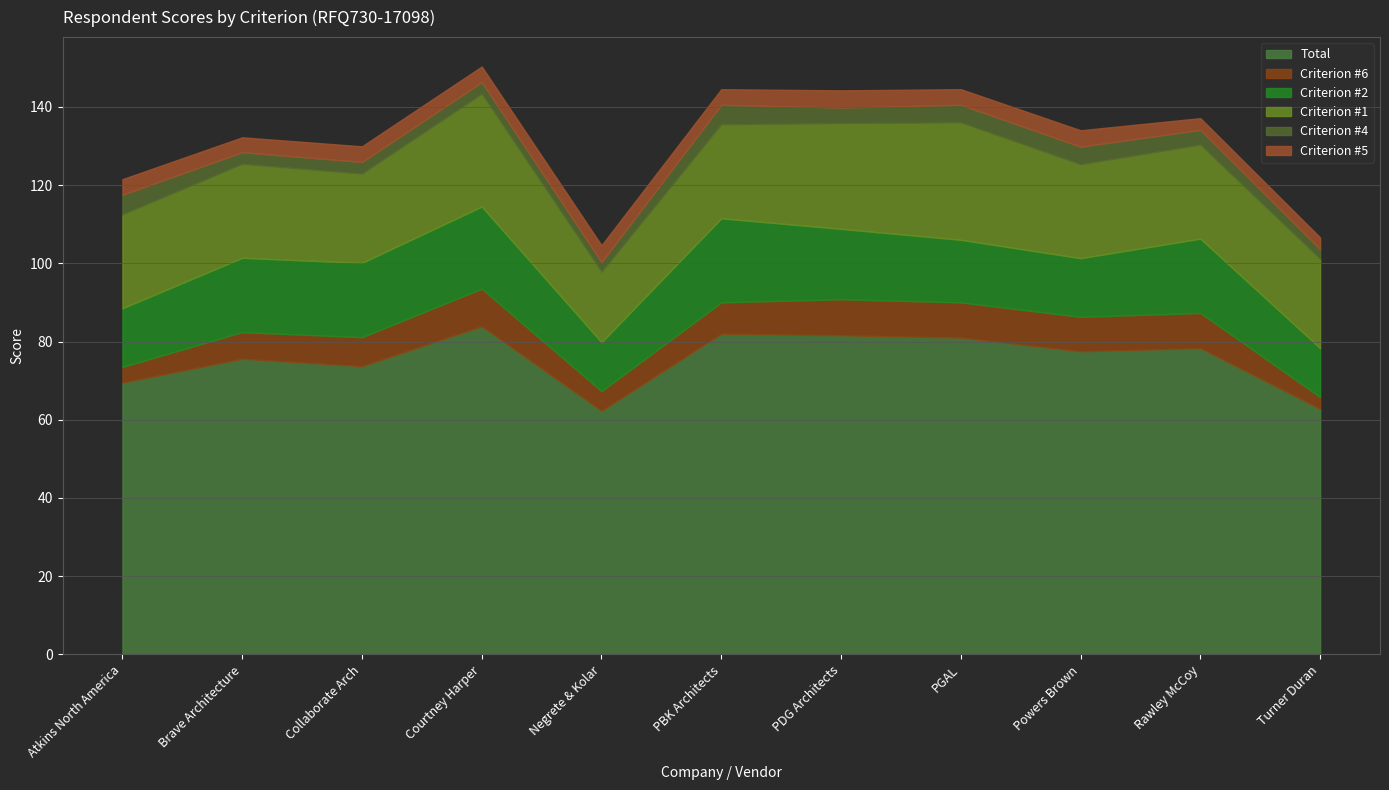

What are all the series names shown in the legend?

Total, Criterion #6, Criterion #2, Criterion #1, Criterion #4, Criterion #5